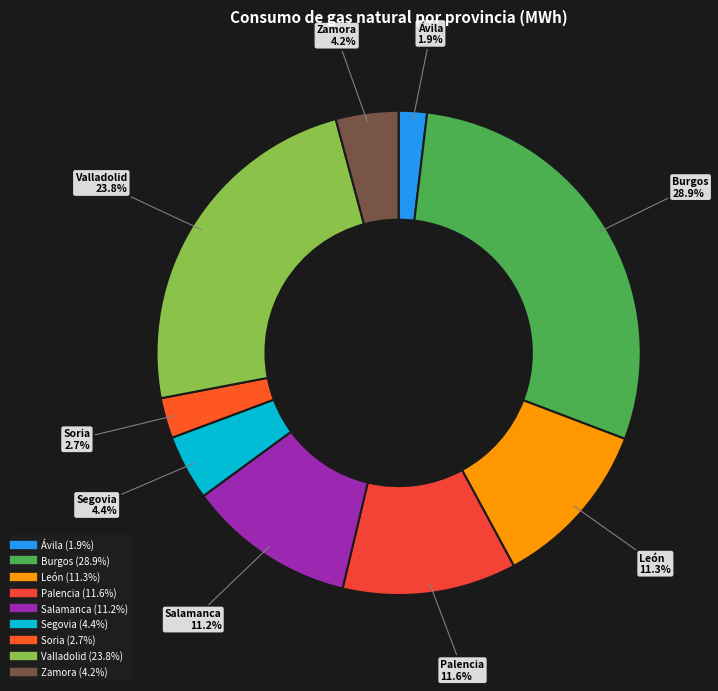

Is there a majority slice in this chart?

No